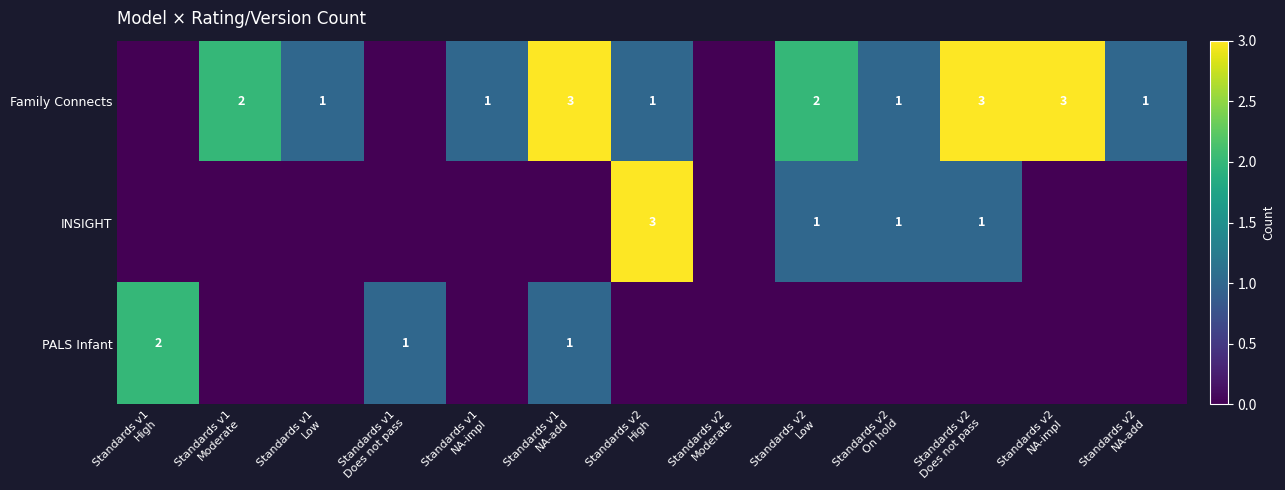

The INSIGHT series shows 0 at Standards v1 NA-add. True or false?

True